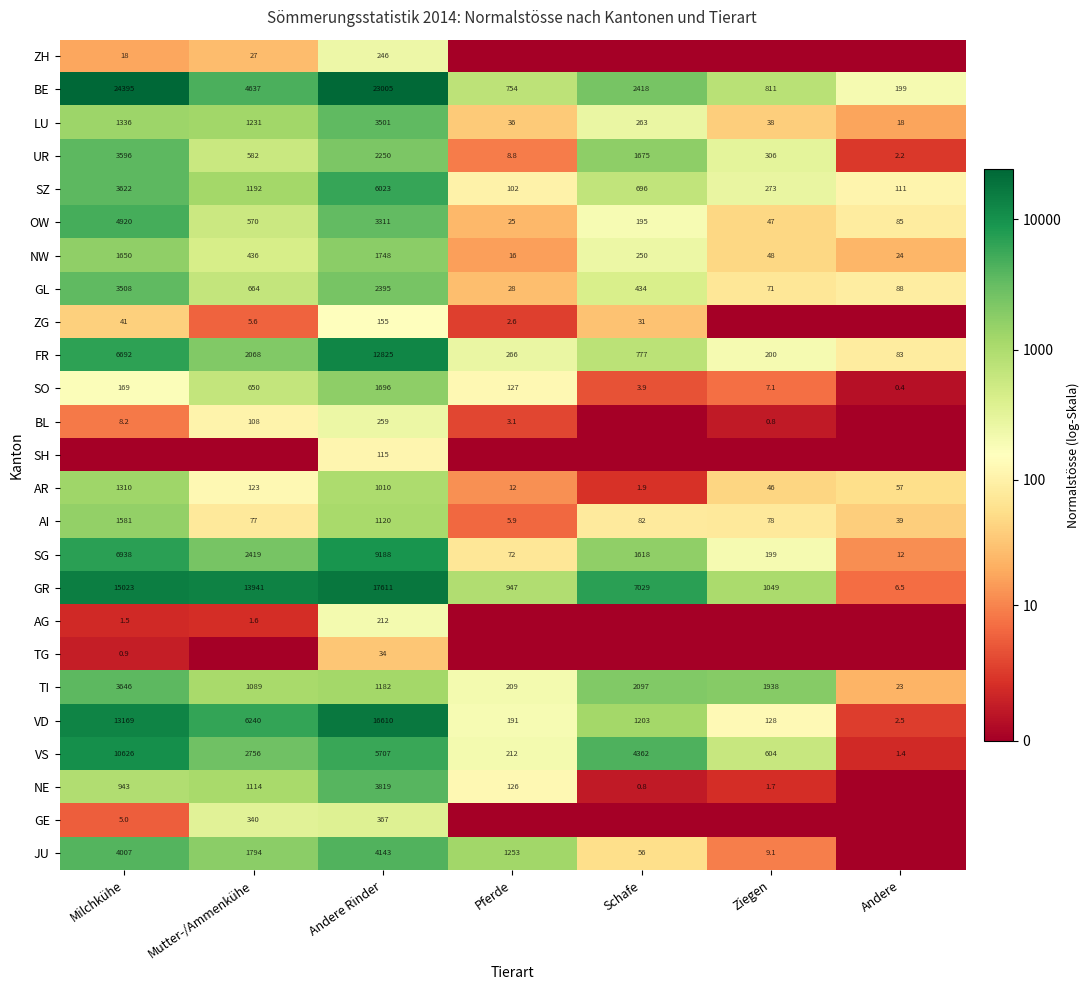

What is the minimum value for BE?

199.0